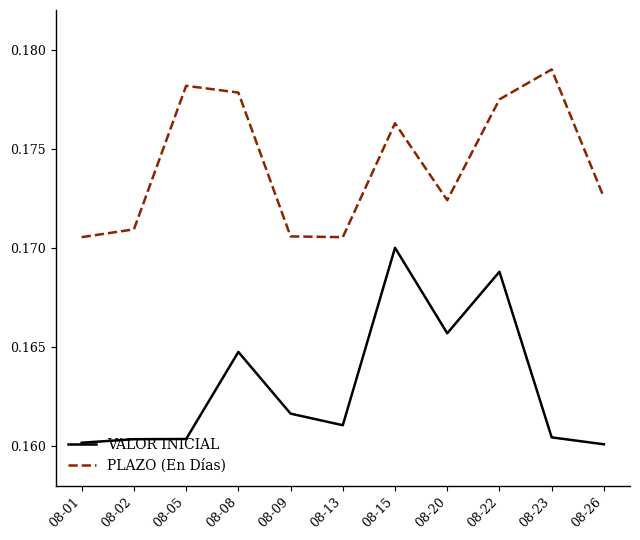

True or false: VALOR INICIAL and PLAZO (En Días) intersect in this chart.

False